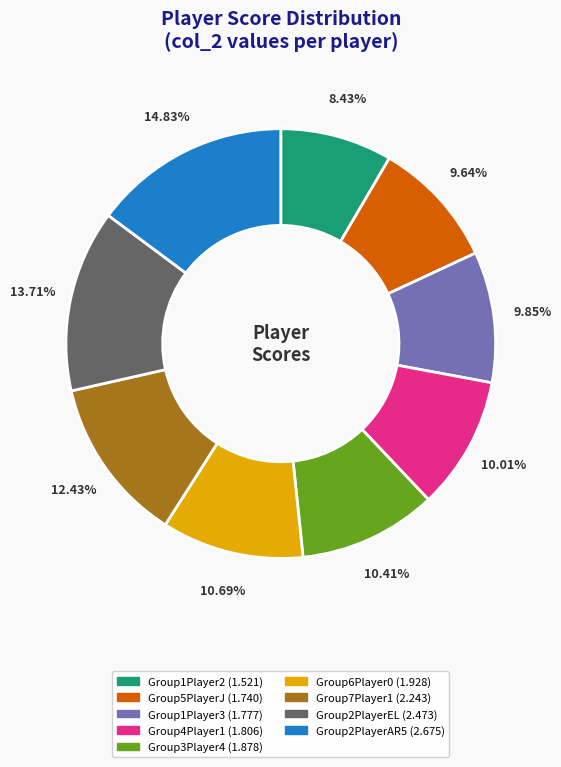

Is Group5PlayerJ the majority of the pie?

No